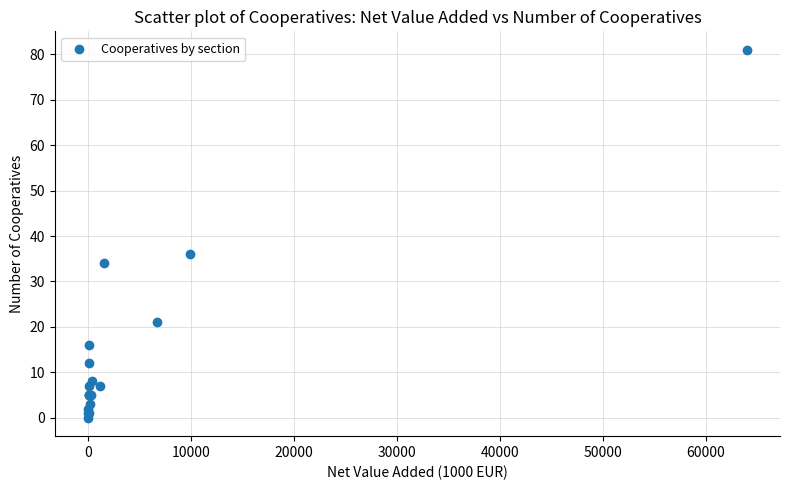

What Y value in the scatter plot is closest to 40?

36